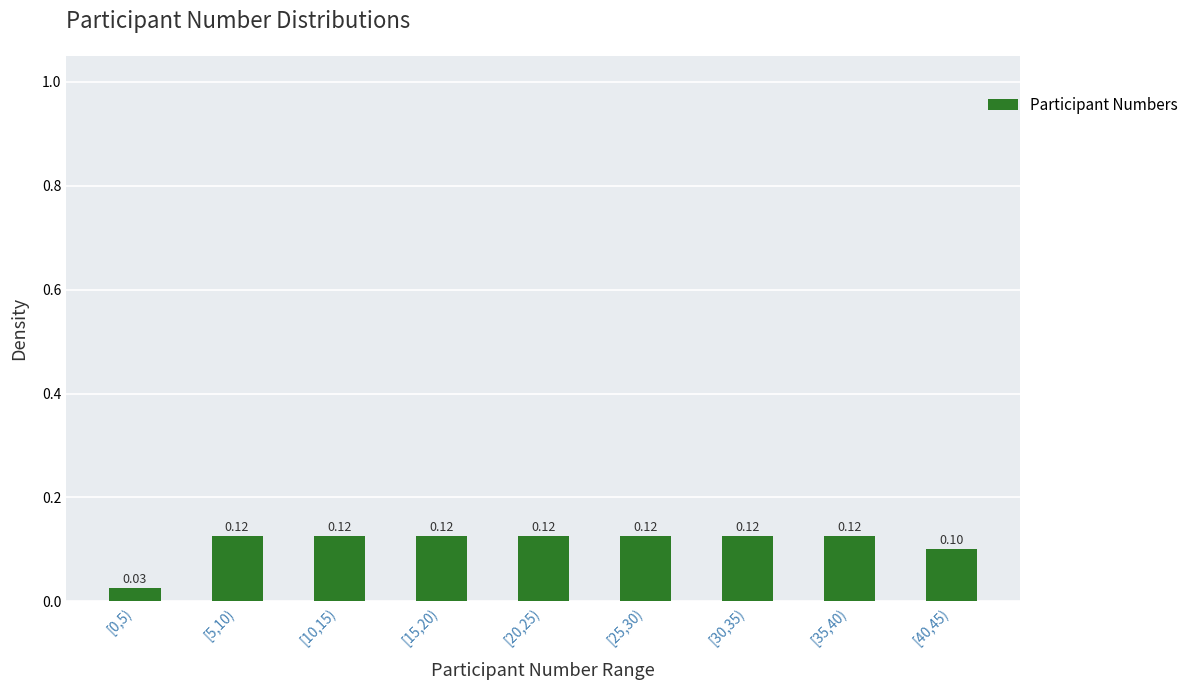

Between [40,45) and [10,15), which is larger?

[10,15)